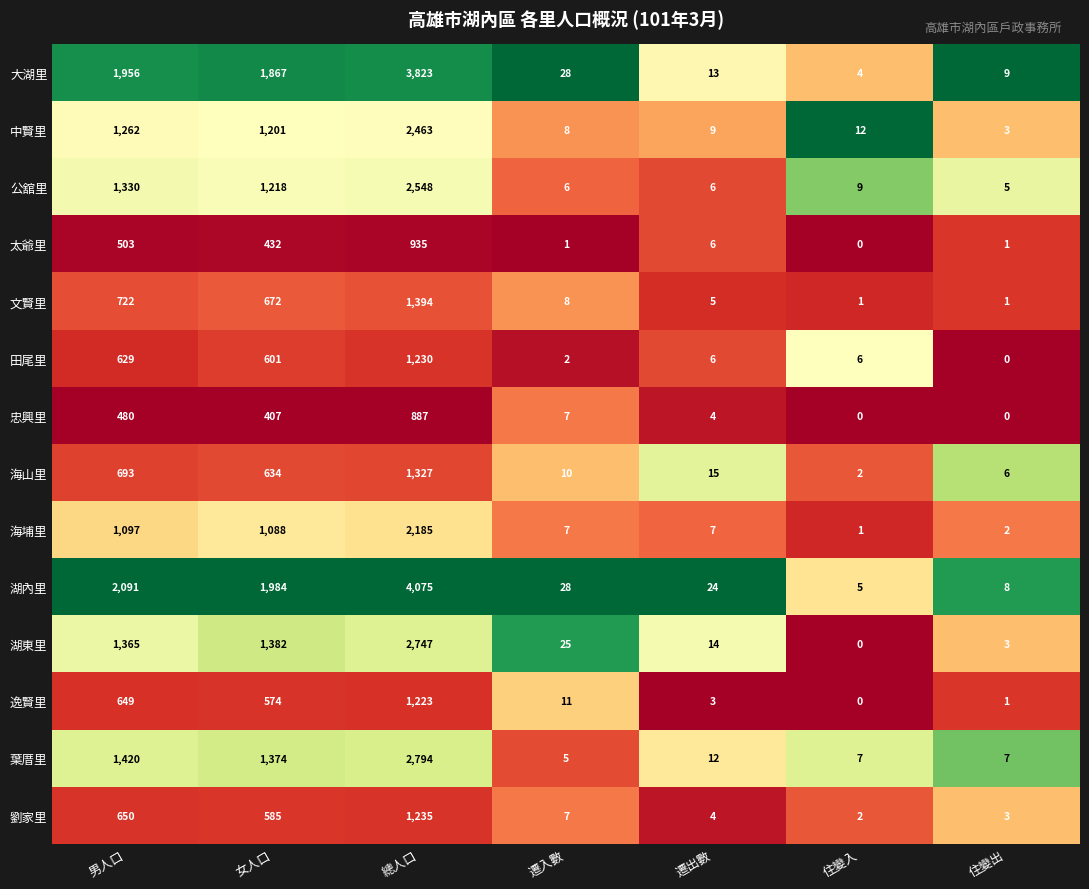

At which label does 中賢里 reach its minimum?

住變出